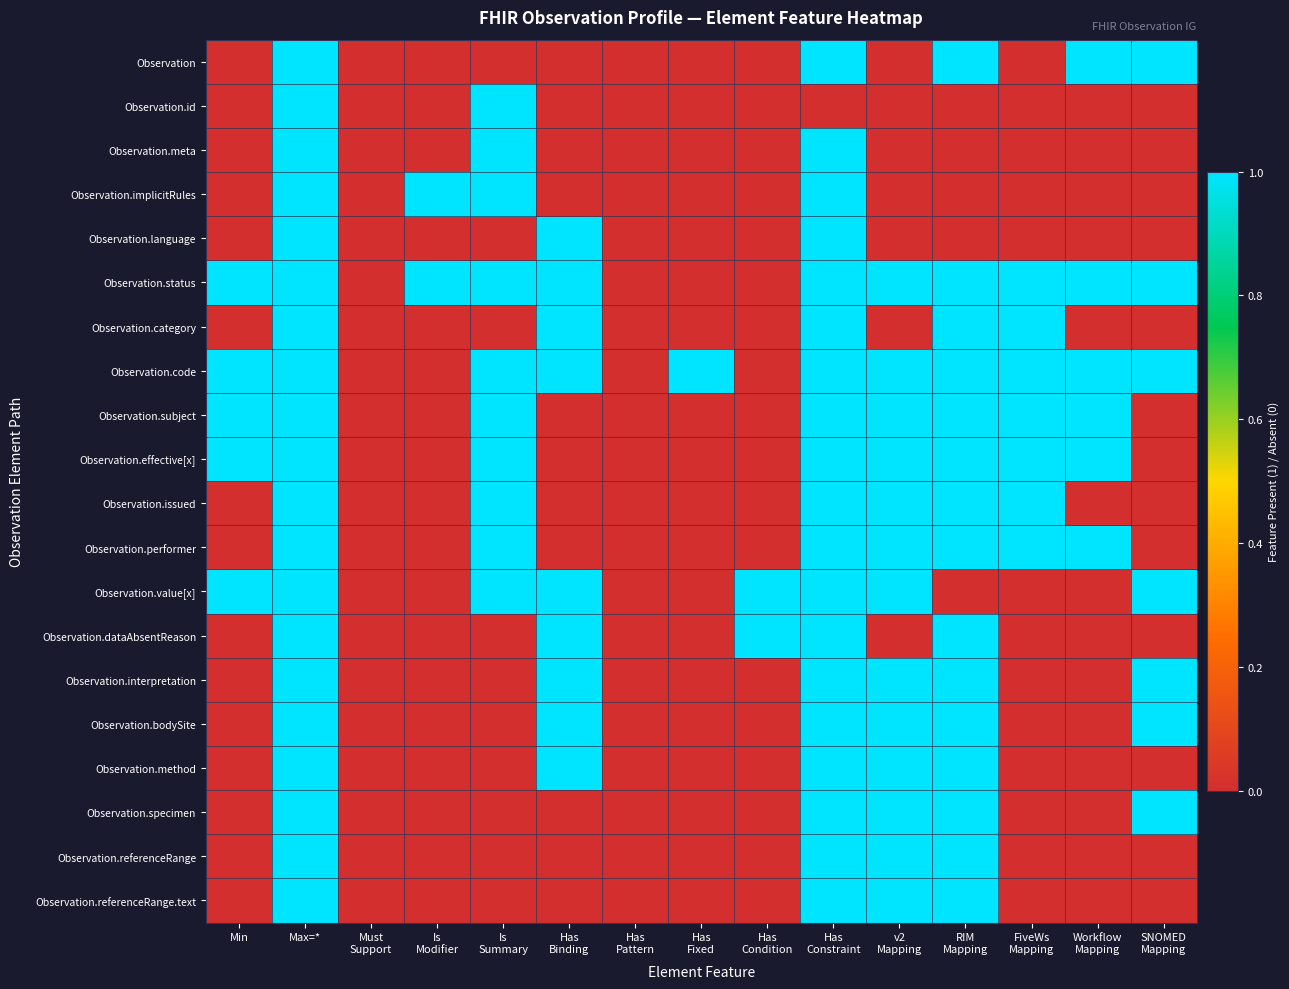

Between Workflow
Mapping and Max=*, which is larger?

Workflow
Mapping